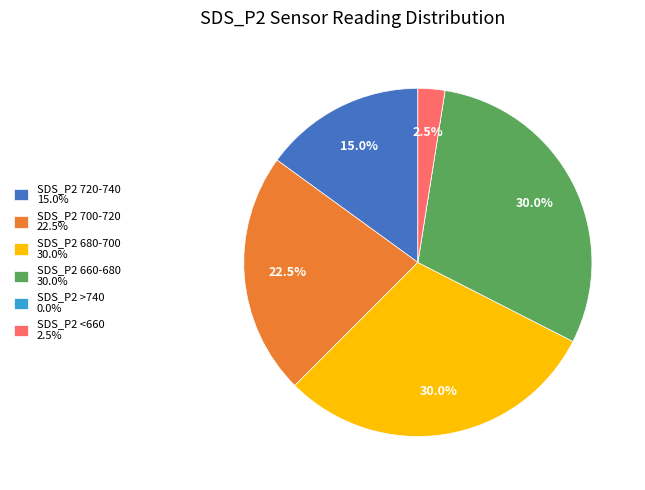

What portion of the pie excludes SDS_P2 <660 2.5%?

97.5%